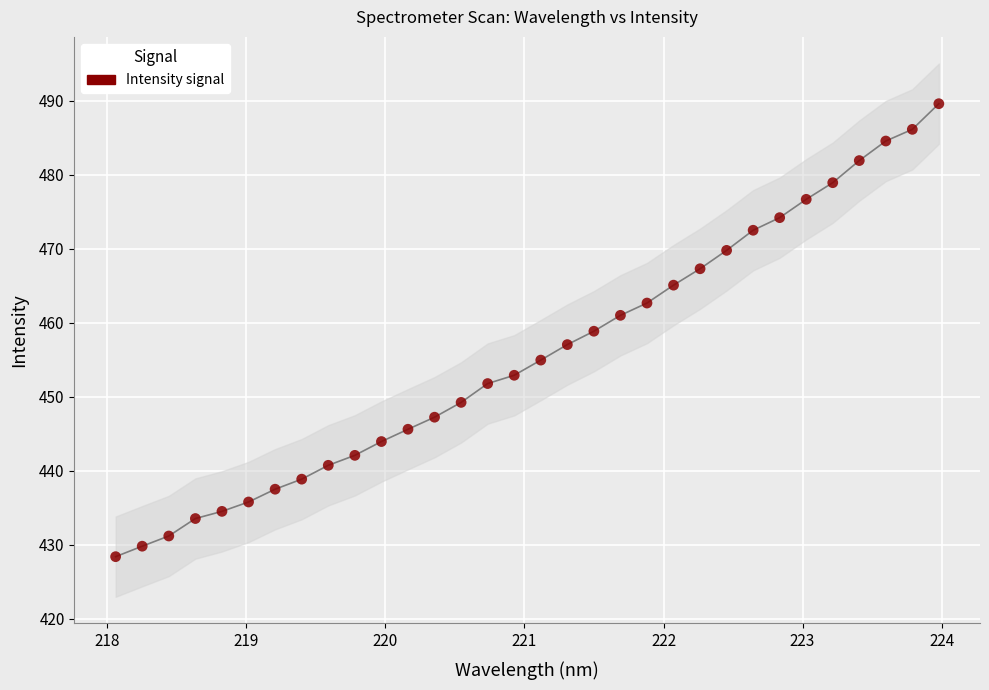

What is the range of X values (max minus min)?

5.9